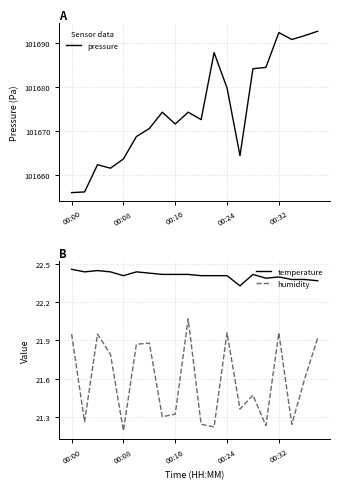

True or false: humidity and temperature cross at least once.

False